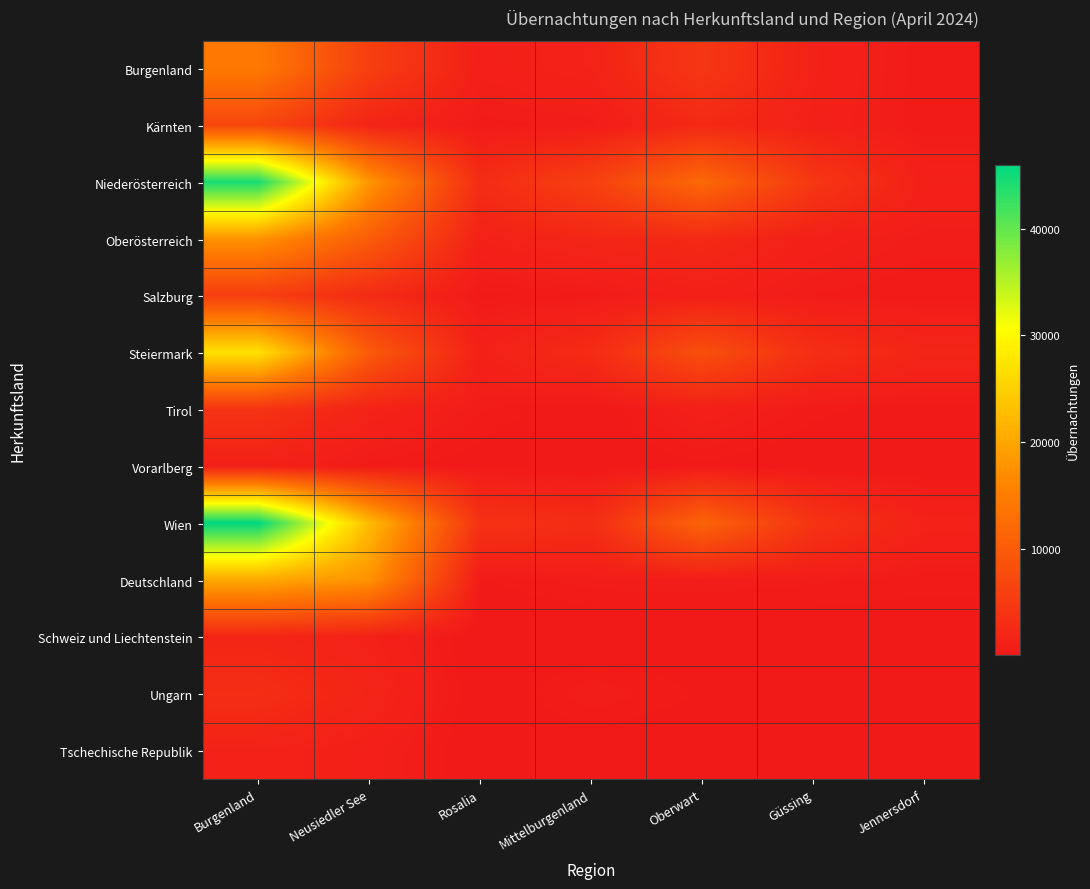

What is the smallest value displayed?

20